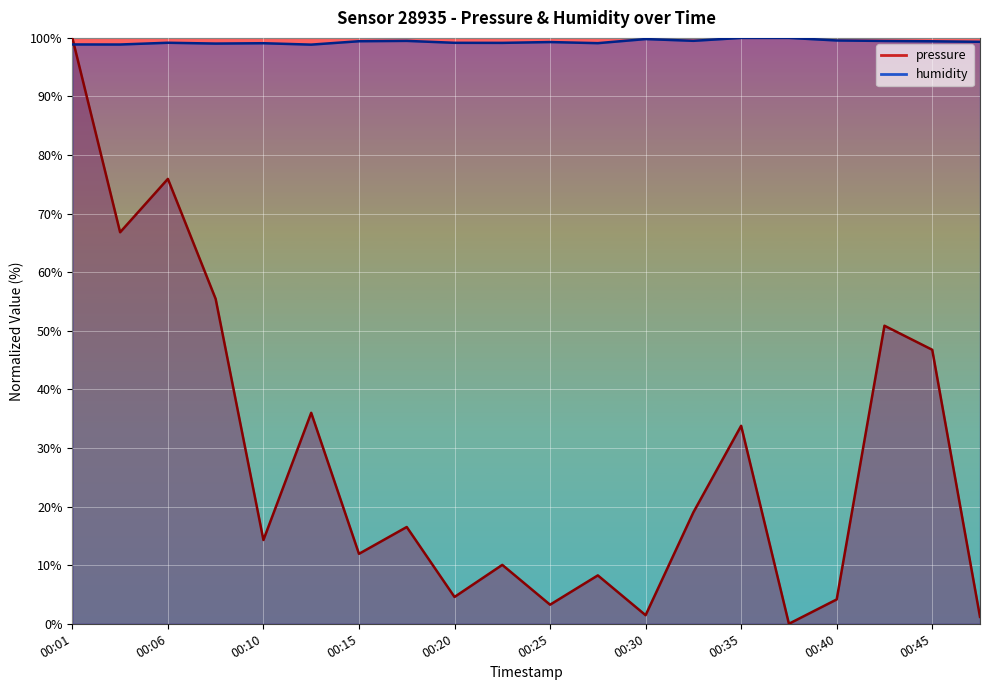

Which has a higher value, 00:20 or 00:48?

00:20